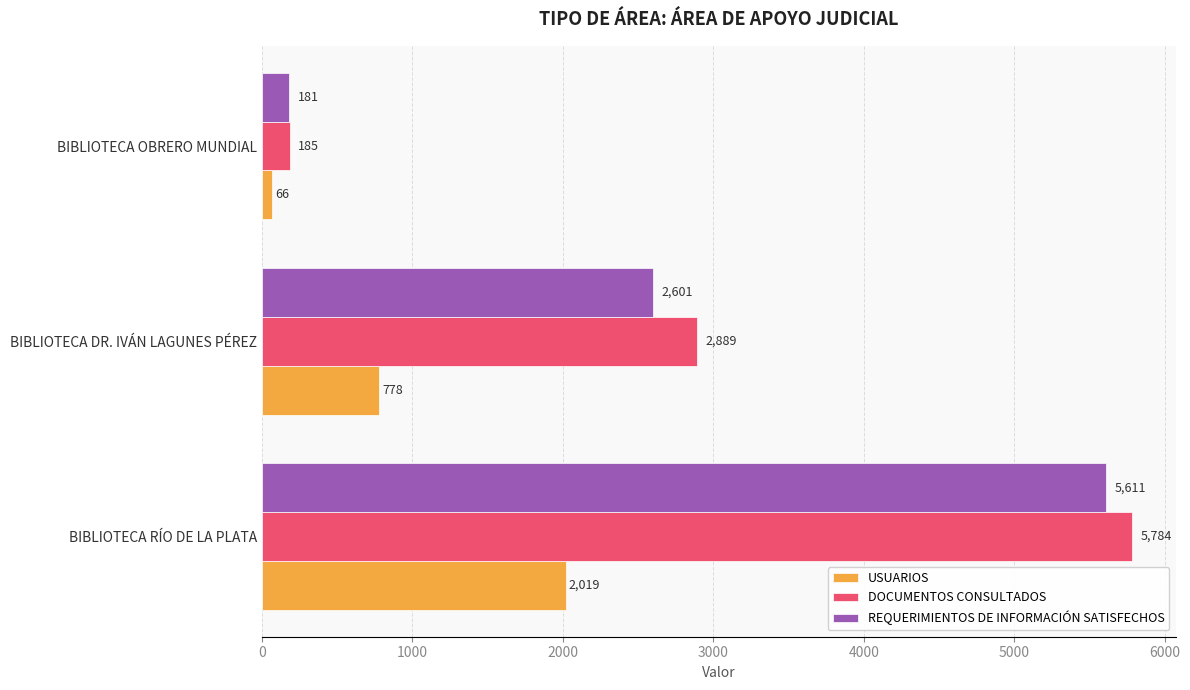

What is the total value across all series at BIBLIOTECA RÍO DE LA PLATA?

13414